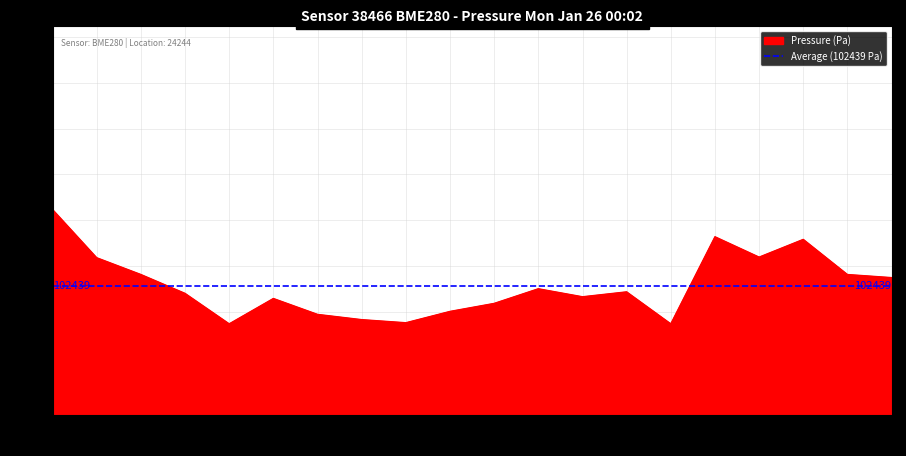

At which category does the chart reach its peak across all series?

00:02